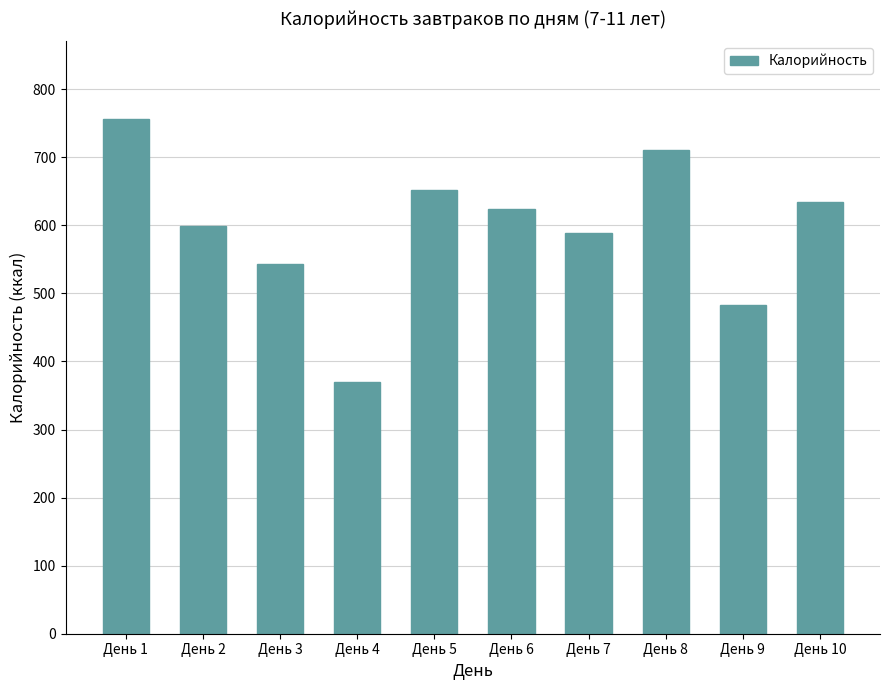

List the labels in order of value, largest first.

День 1, День 8, День 5, День 10, День 6, День 2, День 7, День 3, День 9, День 4